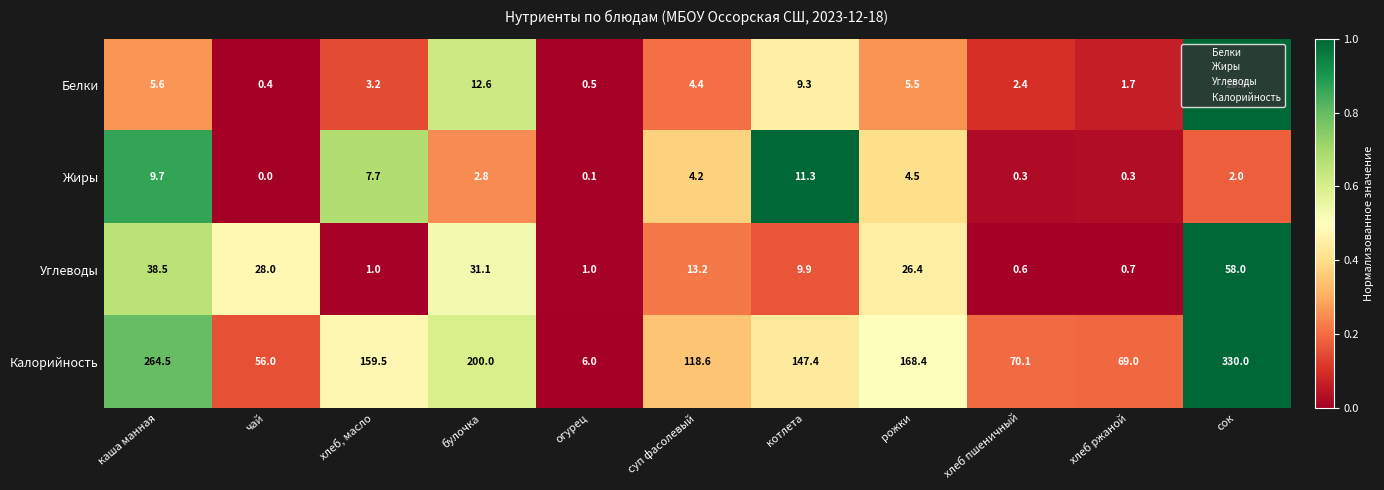

What is the difference between the second highest and minimum values in the Жиры series?

9.7